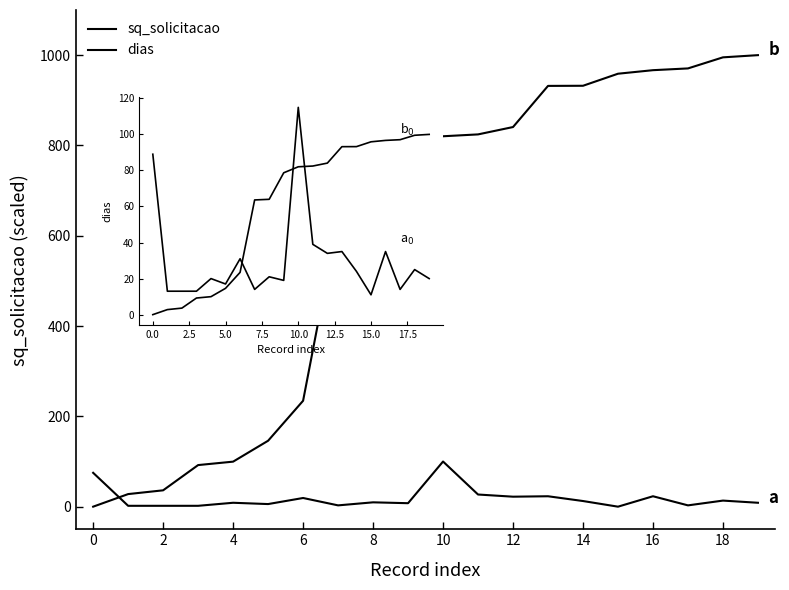

What is the maximum value shown in the chart?

115.0